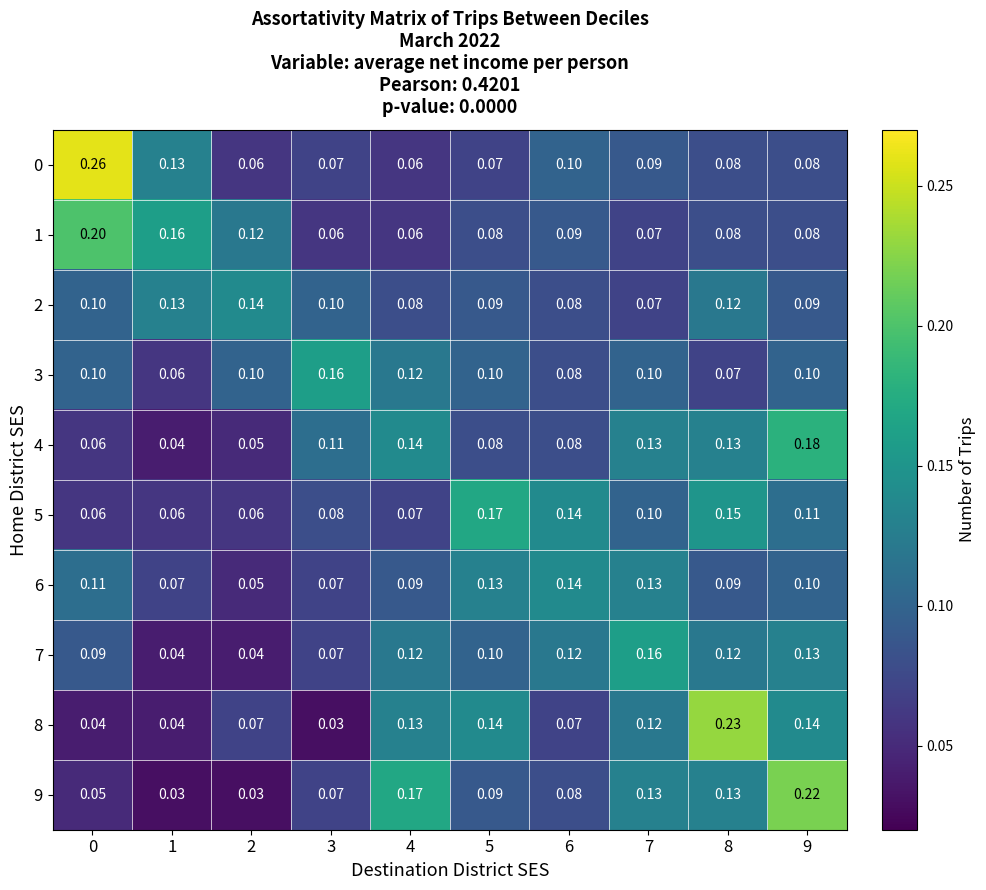

Is the value of 0 at 8 greater than the value of 1 at 6?

No